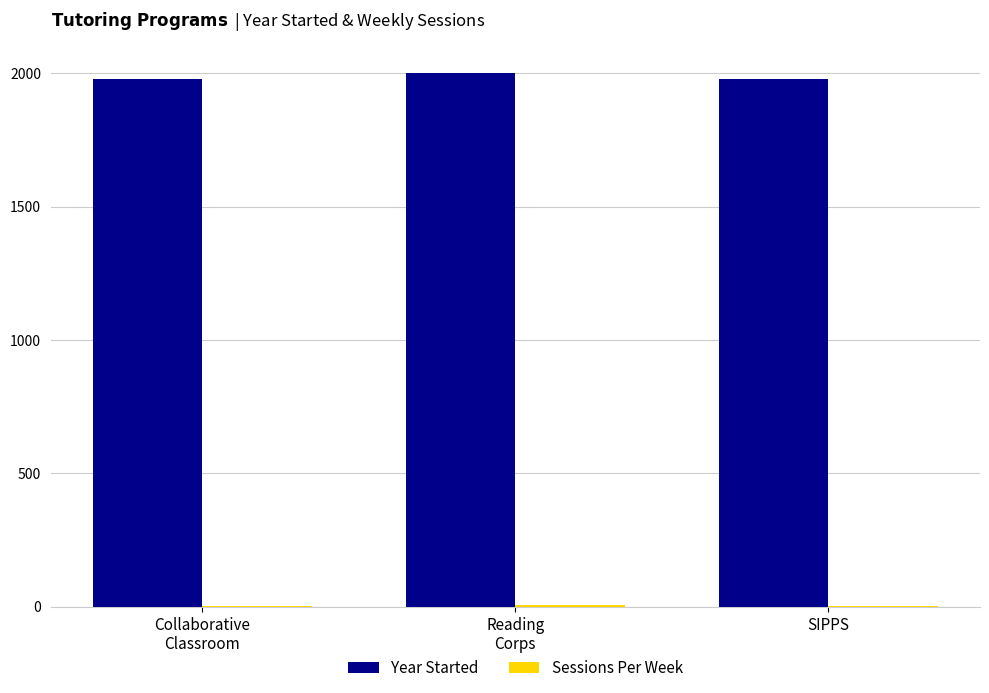

Which series has the largest total across all categories?

Year Started